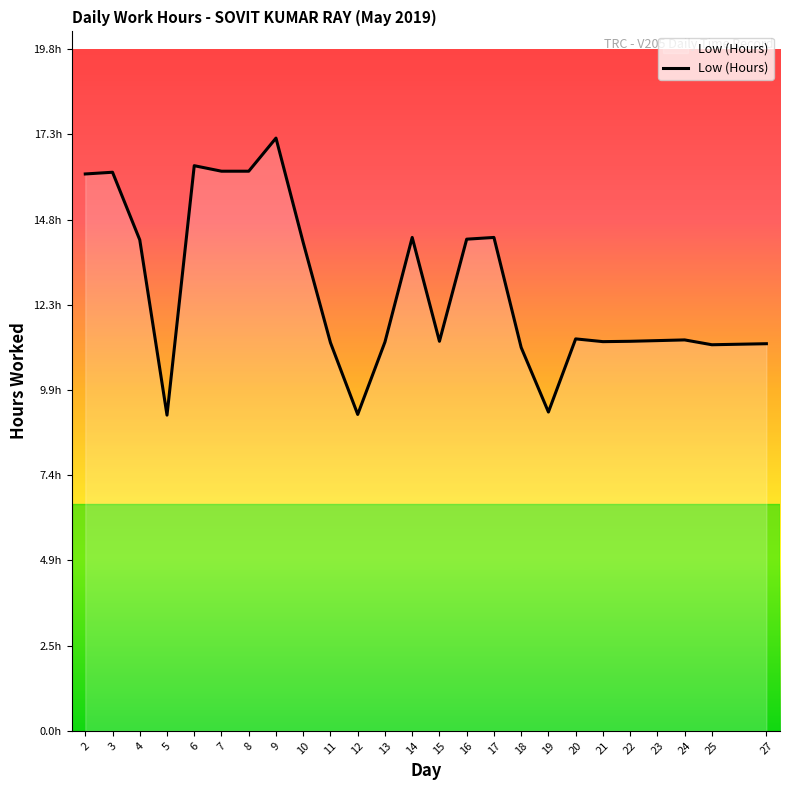

At which category does the data reach its first local valley?

5